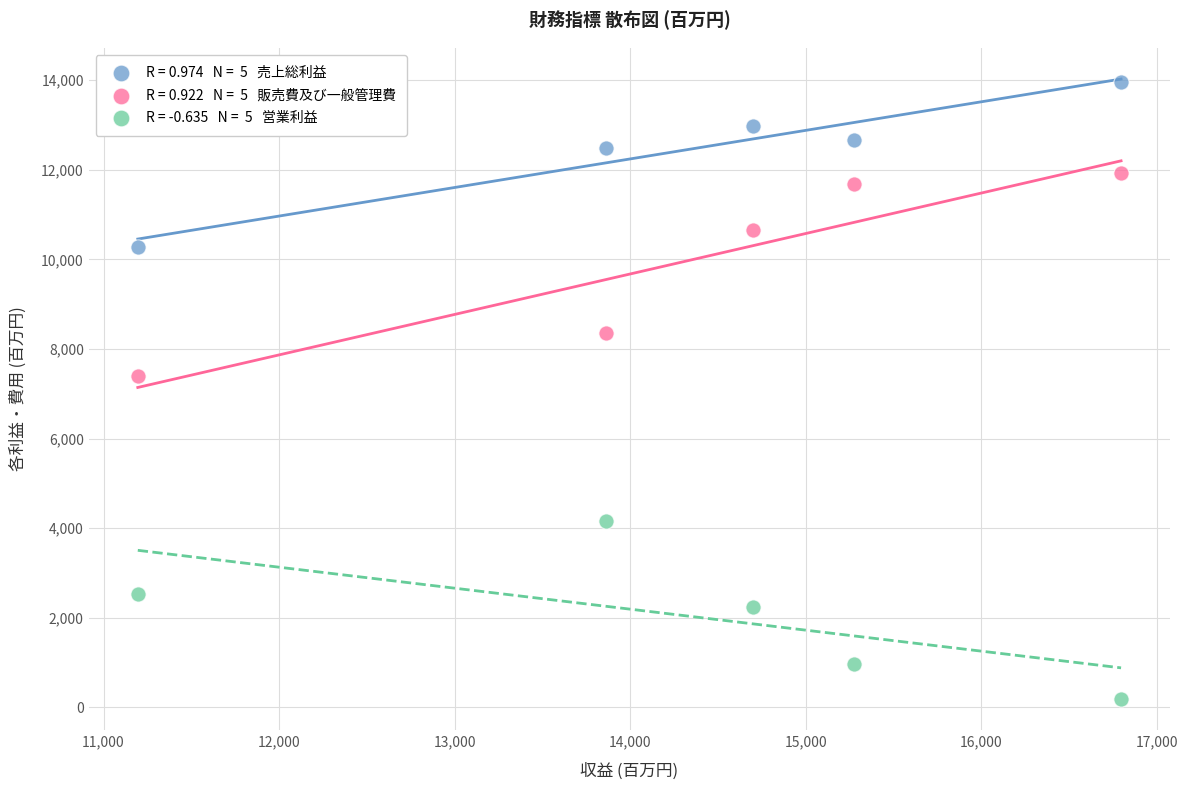

Across all data points, what is the range of Y values (max minus min)?

13780